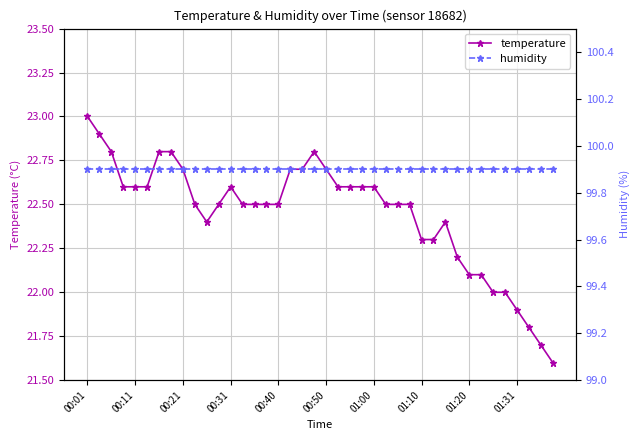

Which series has the largest range (max minus min)?

temperature